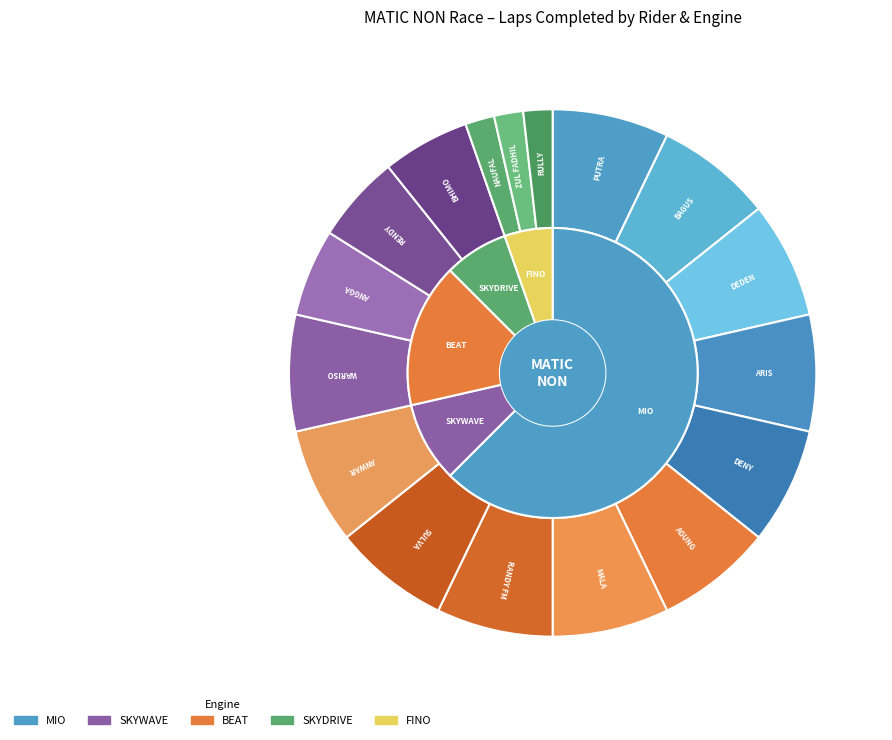

What percentage is NOT represented by MALA?

92.9%